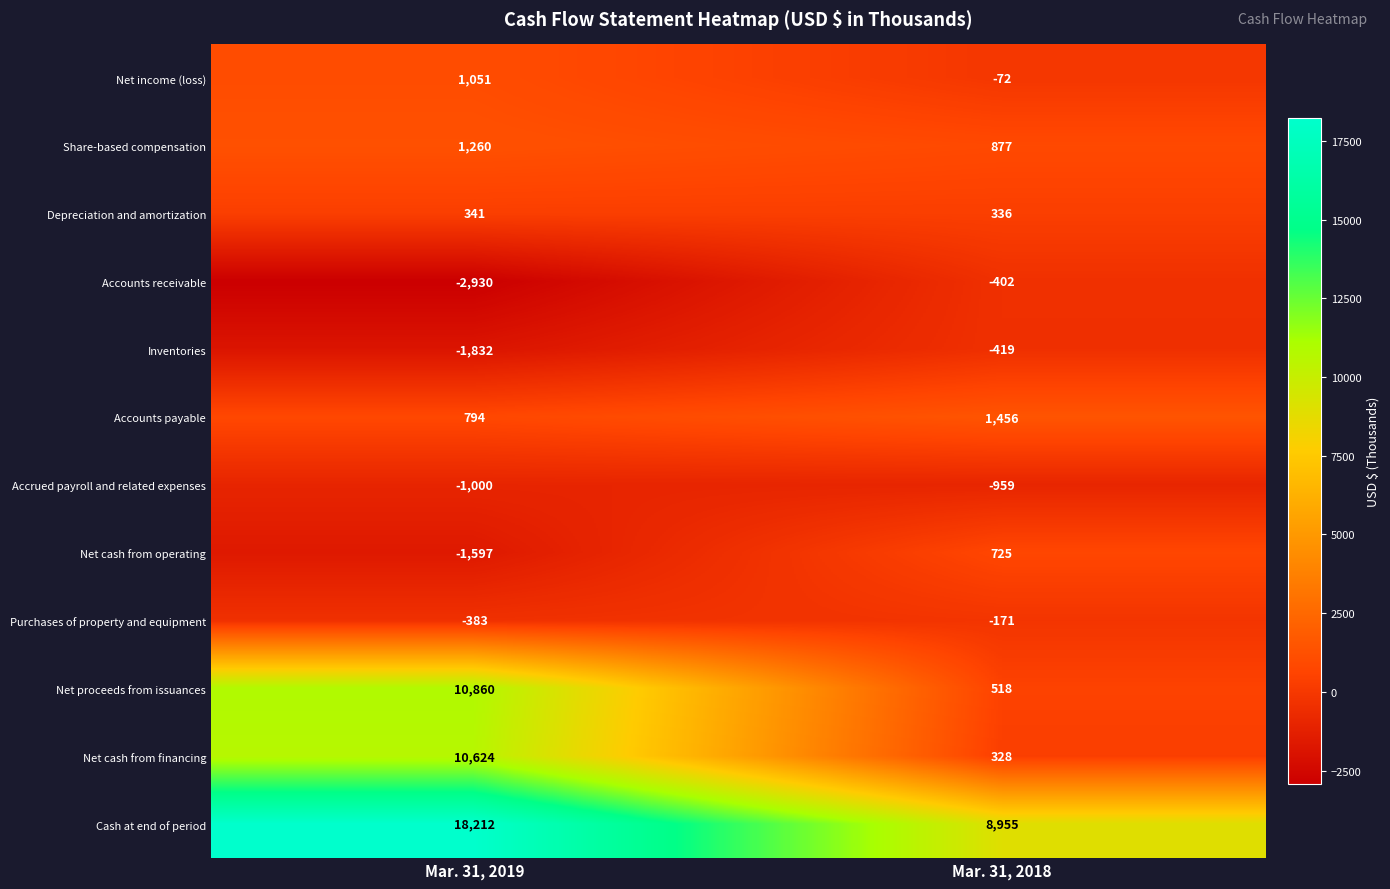

Between Mar. 31, 2019 and Mar. 31, 2018, which series saw the biggest shift?

Net proceeds from issuances